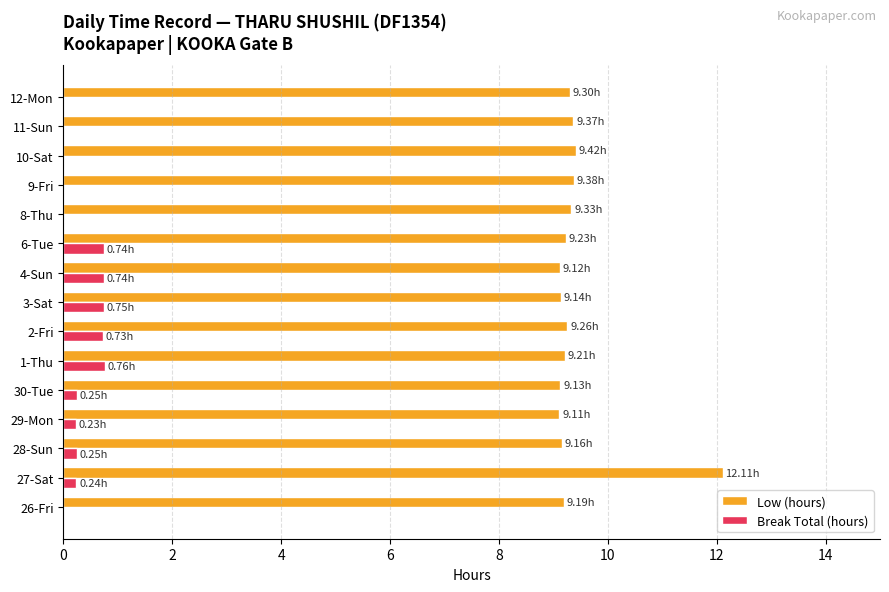

What is the sum of the Break Total (hours) values at 10-Sat and 3-Sat?

0.8